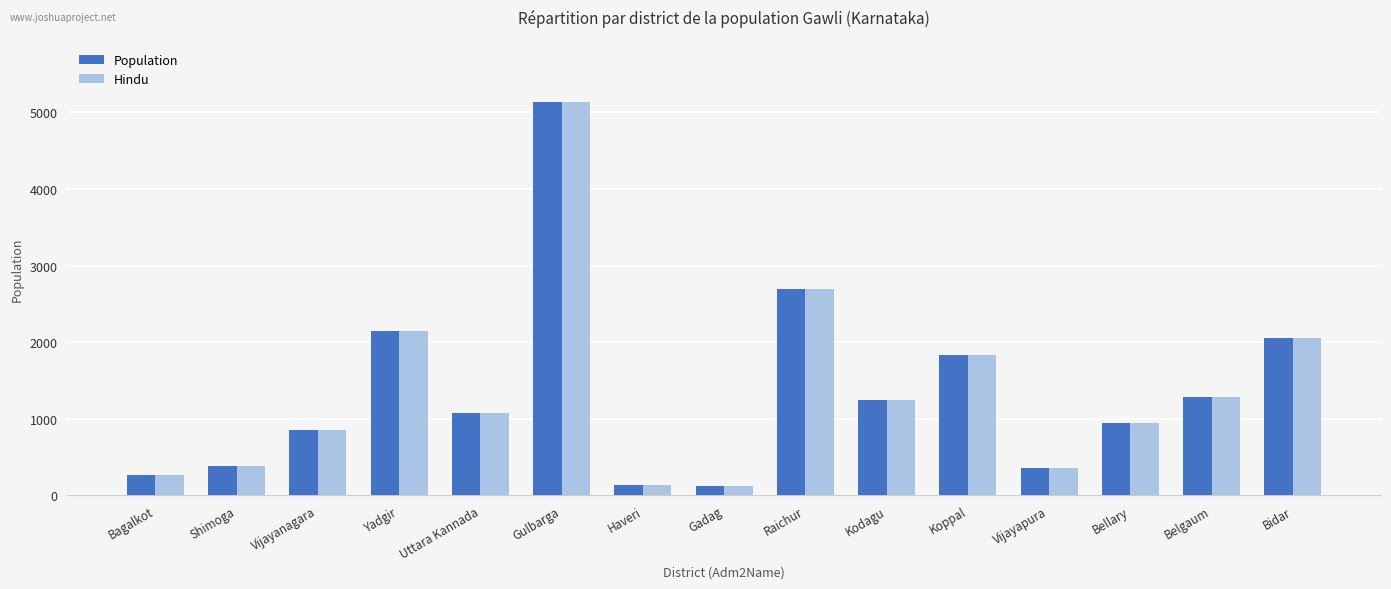

Where is Population nearest to the value 2630?

Raichur